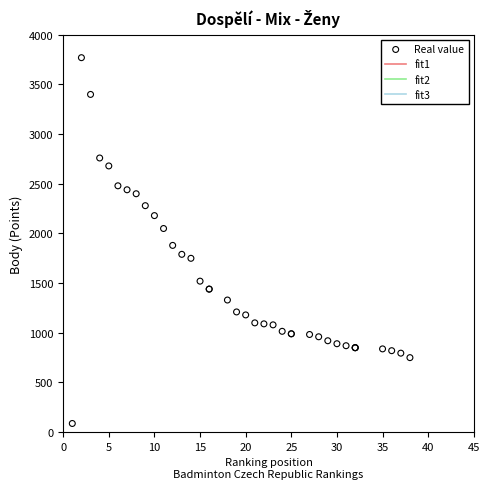

What Y value in the scatter plot is closest to 1928?

1880